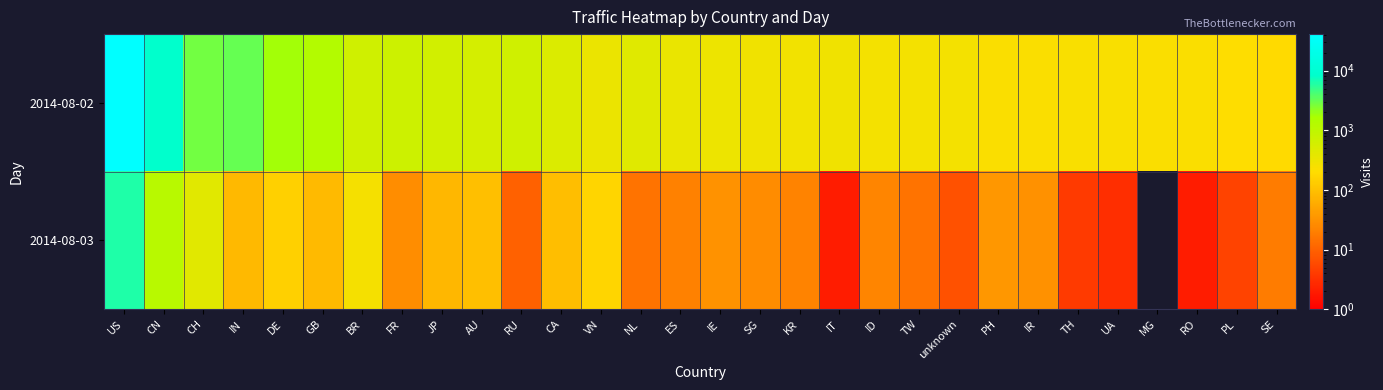

What is the difference between the maximum and minimum values in the 2014-08-03 series?

6314.0